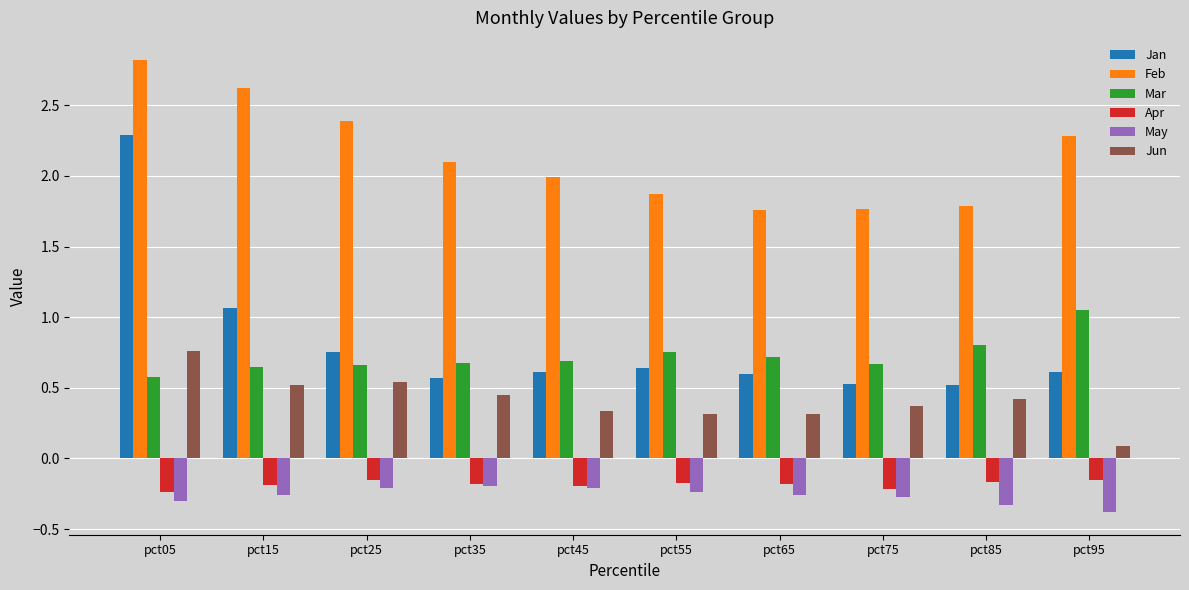

What is the greatest value displayed?

2.8